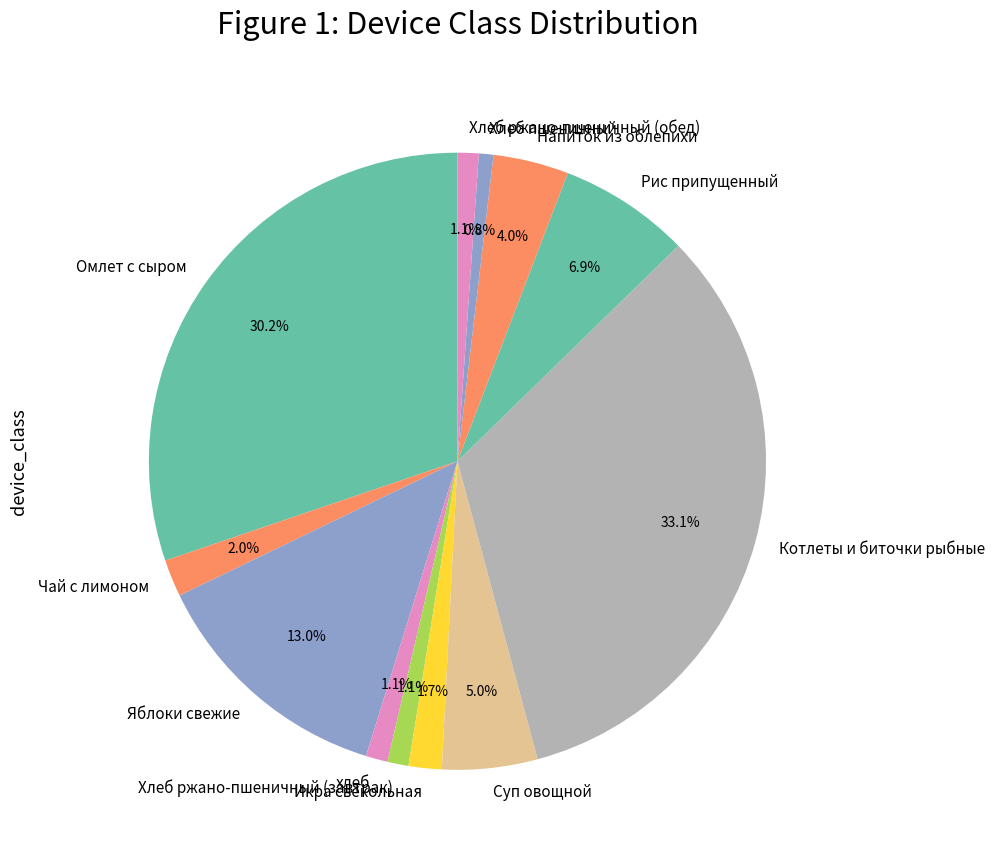

To the nearest percent, what is the combined percentage of Икра свекольная and Напиток из облепихи?

6%